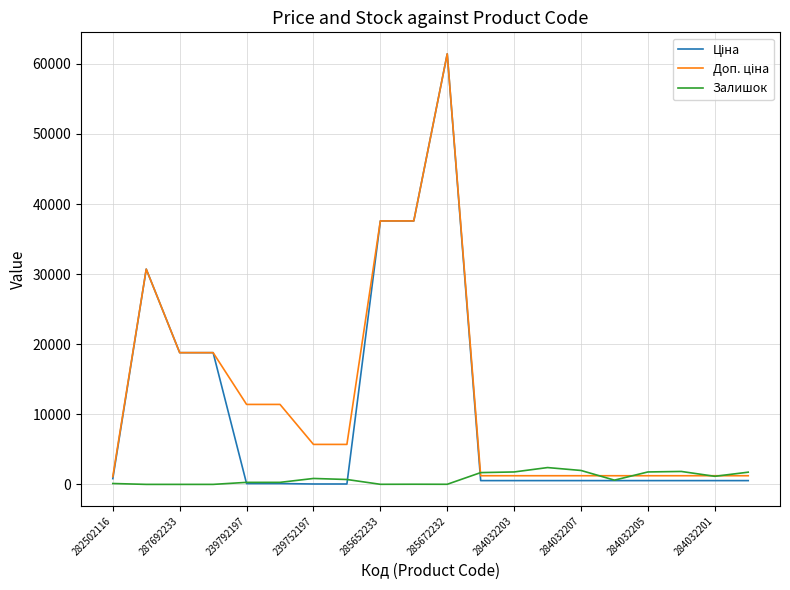

What is the maximum value for Залишок?

2400.0